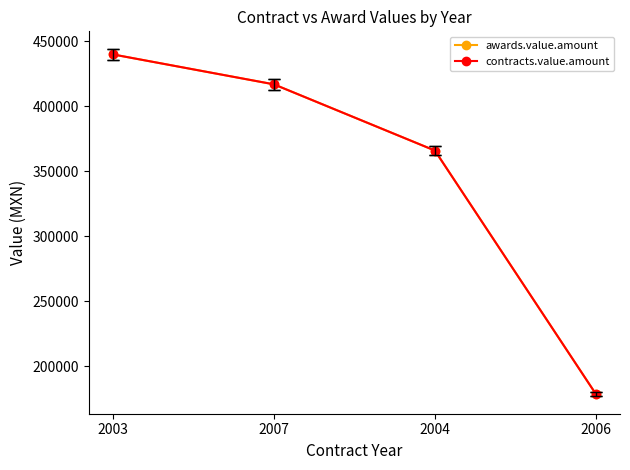

The value of contracts.value.amount at 2007 is 112185.8. True or false?

False